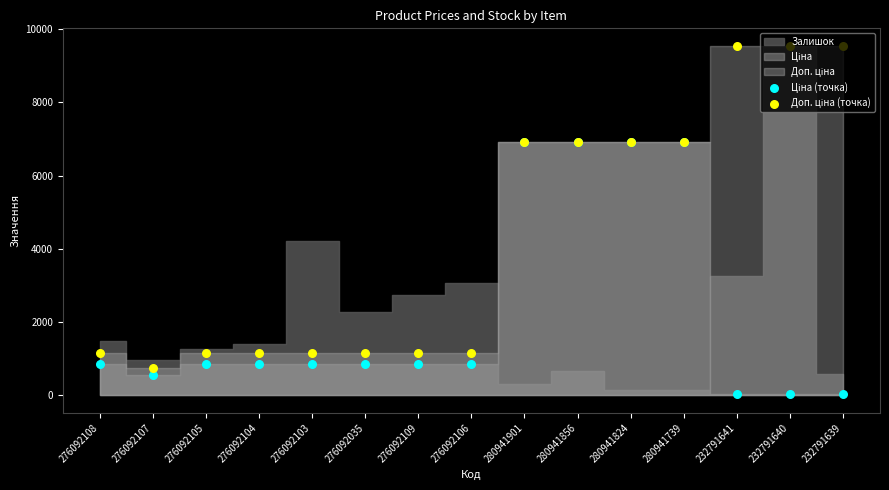

At which category is the sum across all series the highest?

280941901